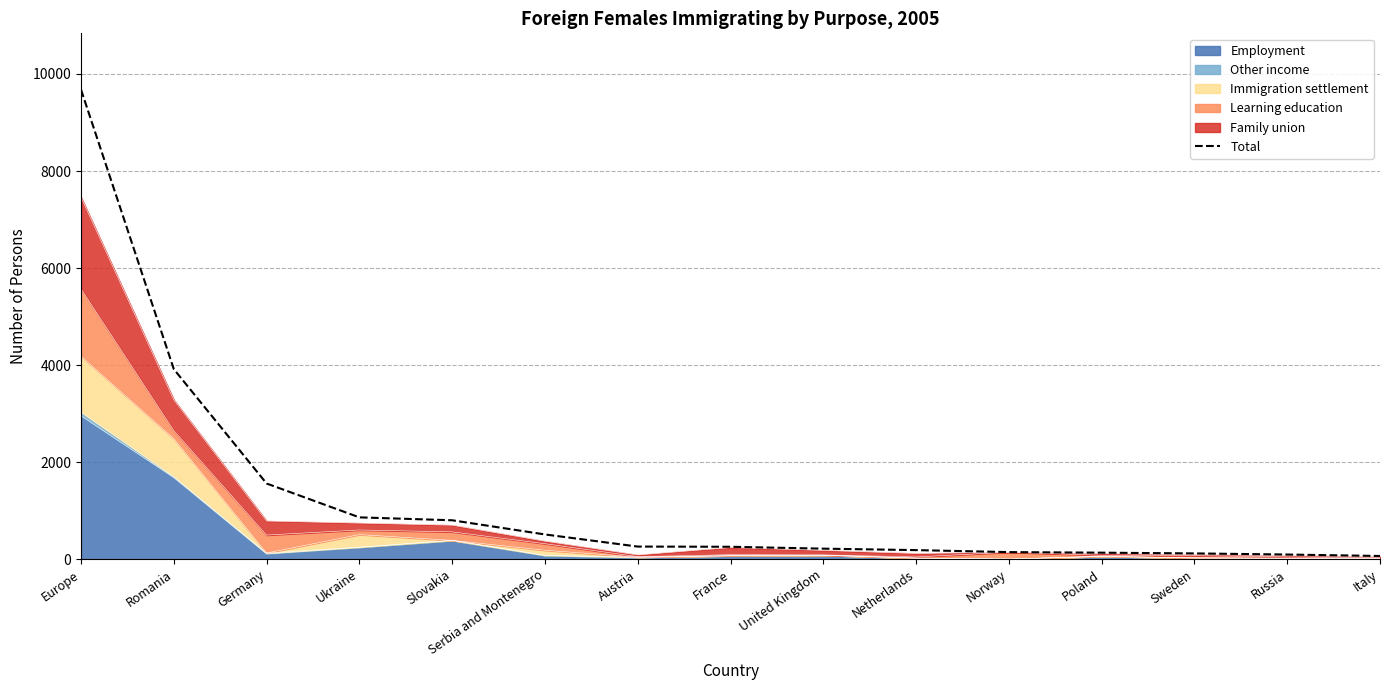

What is the smallest value displayed?

65